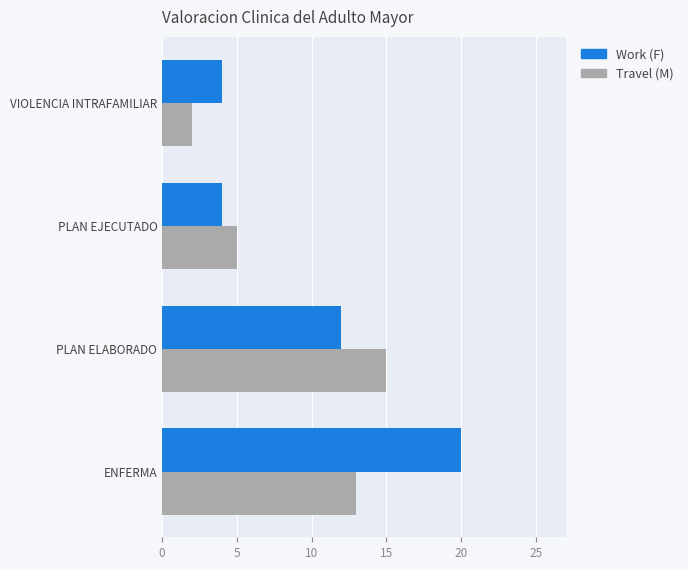

What is the greatest value displayed?

20